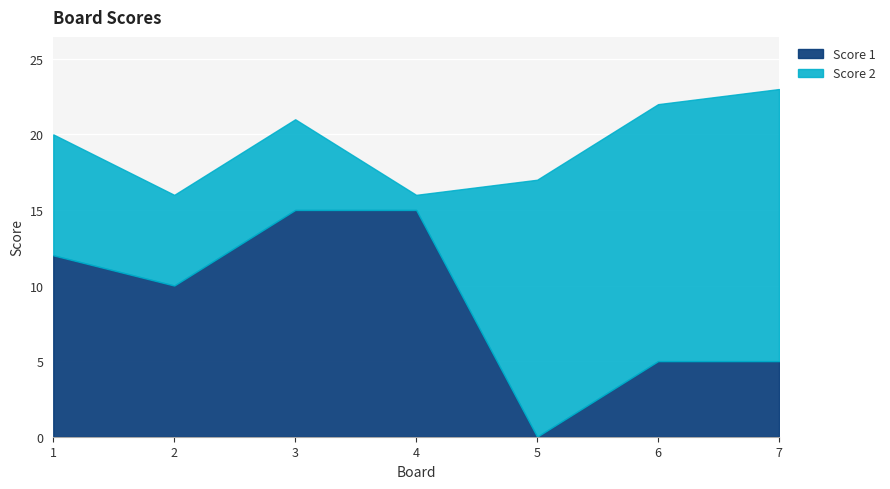

What is the value of the Score 2 point at the 4th from the left?

1